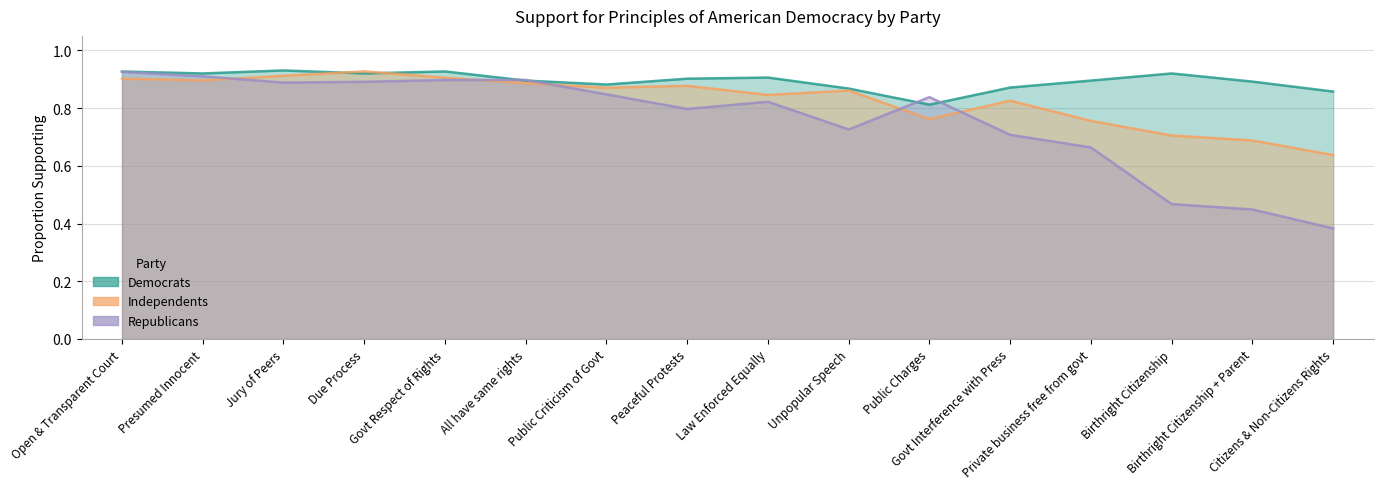

What is the maximum value shown in the chart?

0.9